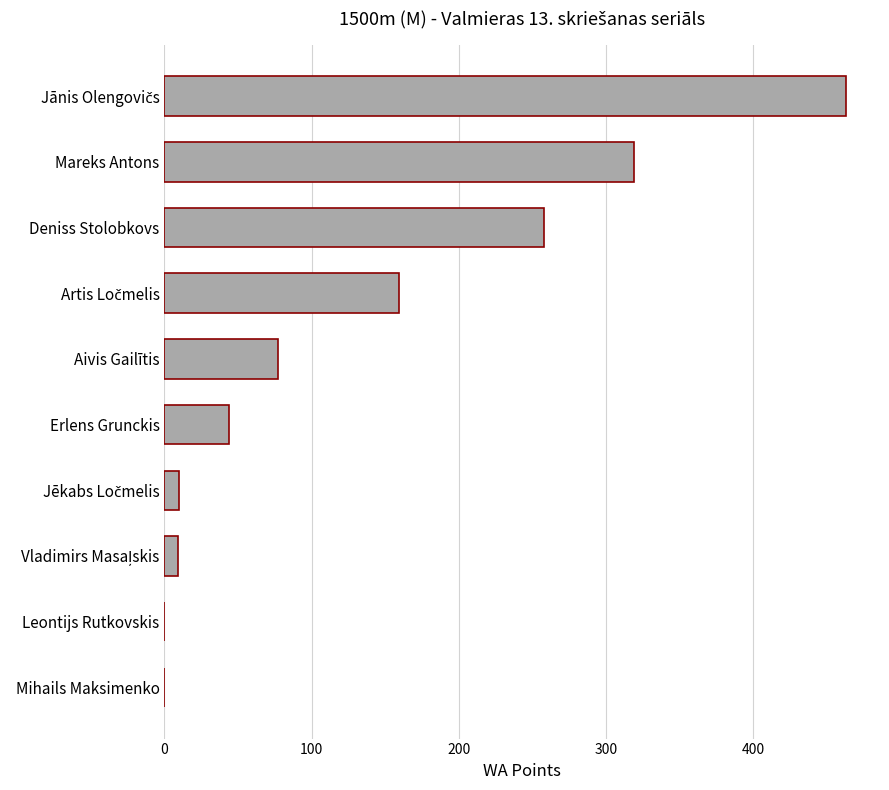

Is it true that the value at Deniss Stolobkovs is 258?

True